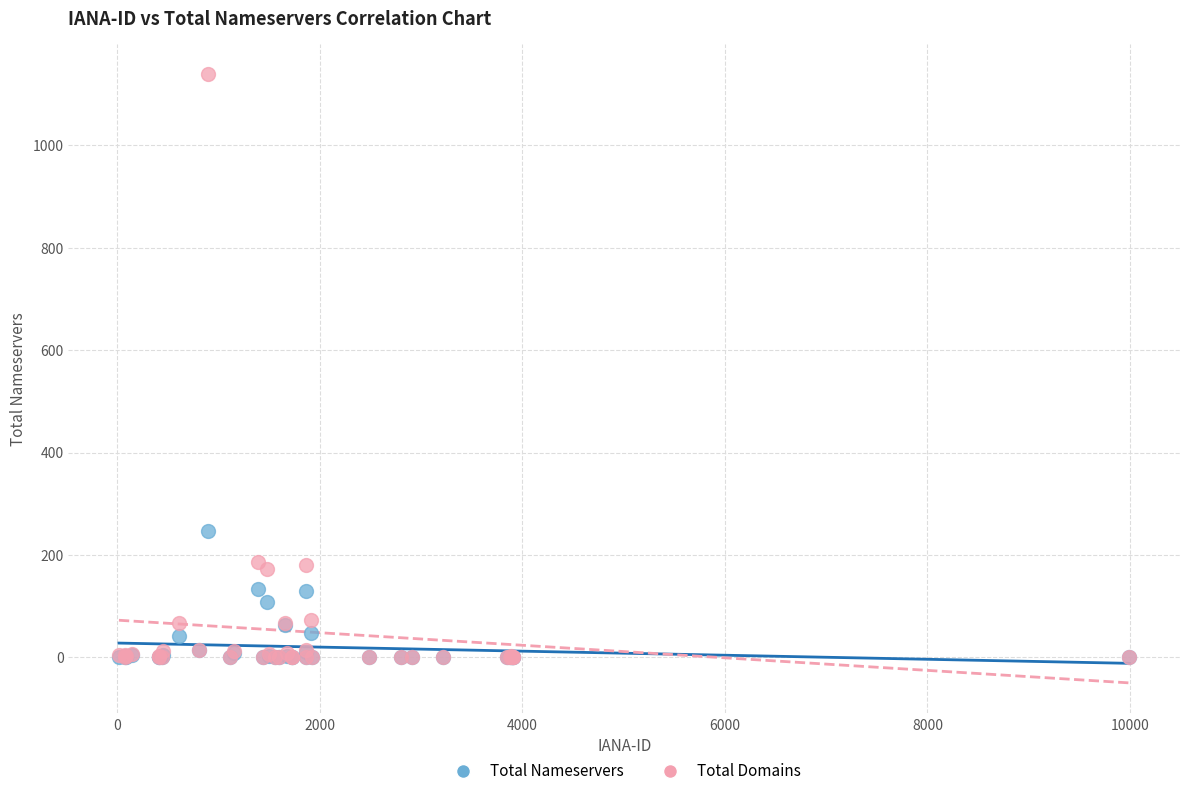

What are all the series names shown in the legend?

Total Nameservers, Total Domains